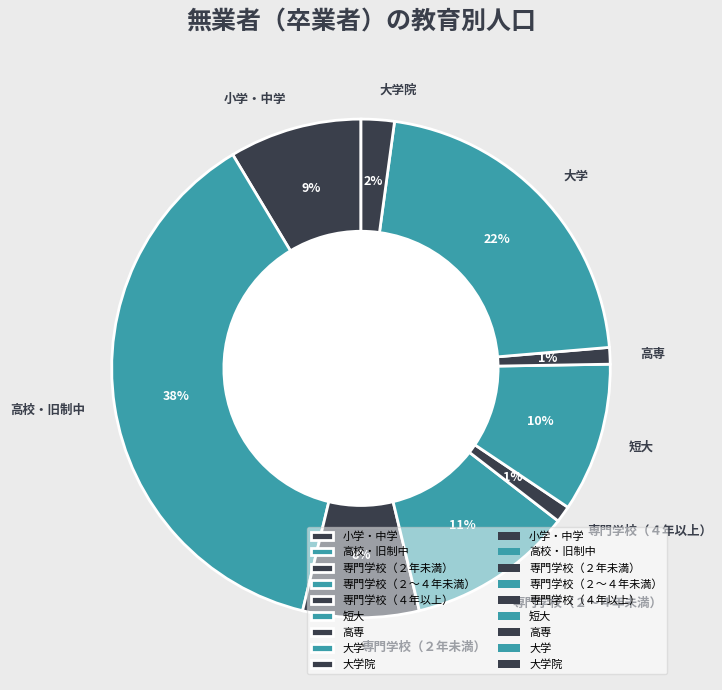

Is it true that 高専 is 11% of the pie?

False